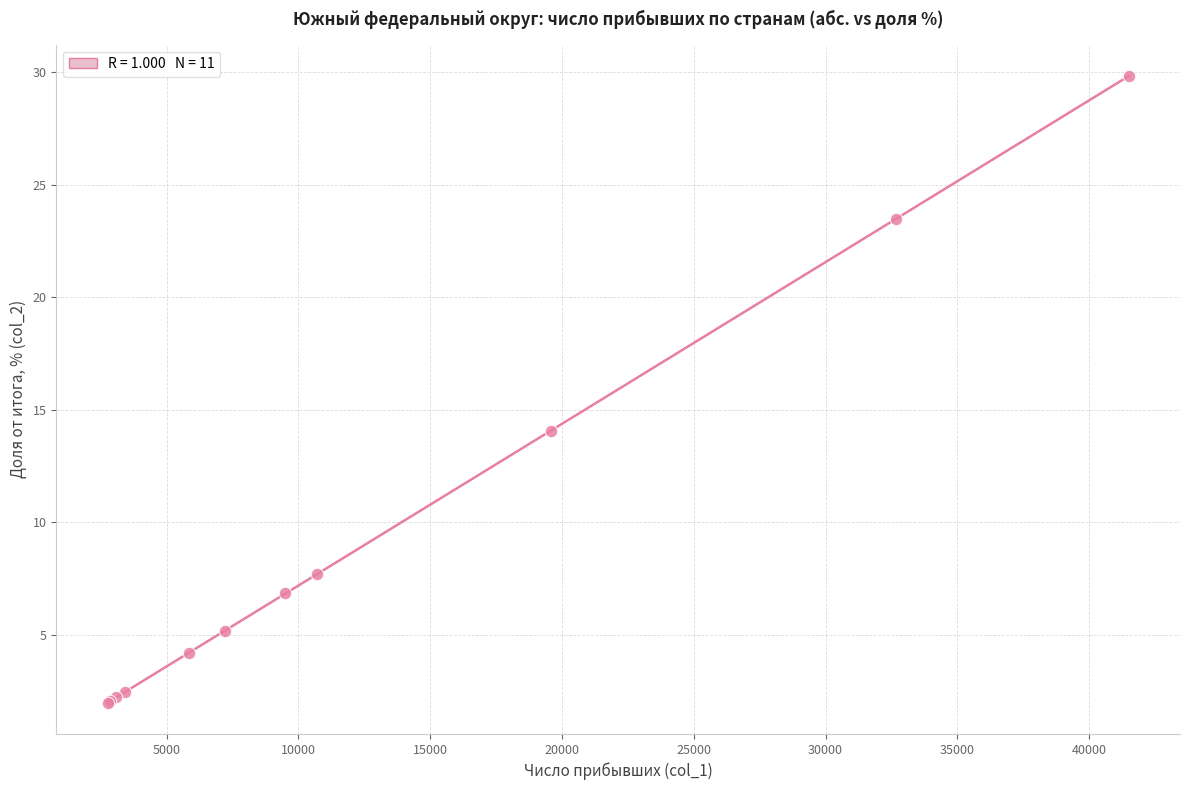

What Y value in the scatter plot is closest to 15?

14.1